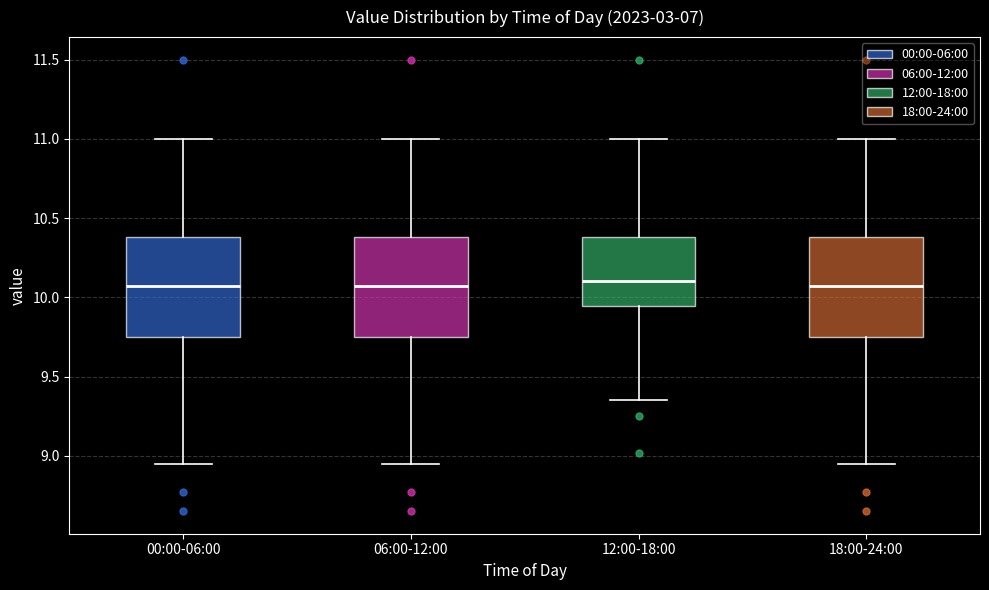

Reading left to right, read every box against the y-axis: the position of its median line, the range the box covers, and the ends of its whiskers. The values are not printed on the chart, so give them approximately, as read against the axis.

00:00-06:00: median 10.05, box 9.75 to 10.40, whiskers 8.95 to 11.00
06:00-12:00: median 10.05, box 9.75 to 10.40, whiskers 8.95 to 11.00
12:00-18:00: median 10.10, box 9.95 to 10.40, whiskers 9.35 to 11.00
18:00-24:00: median 10.05, box 9.75 to 10.40, whiskers 8.95 to 11.00